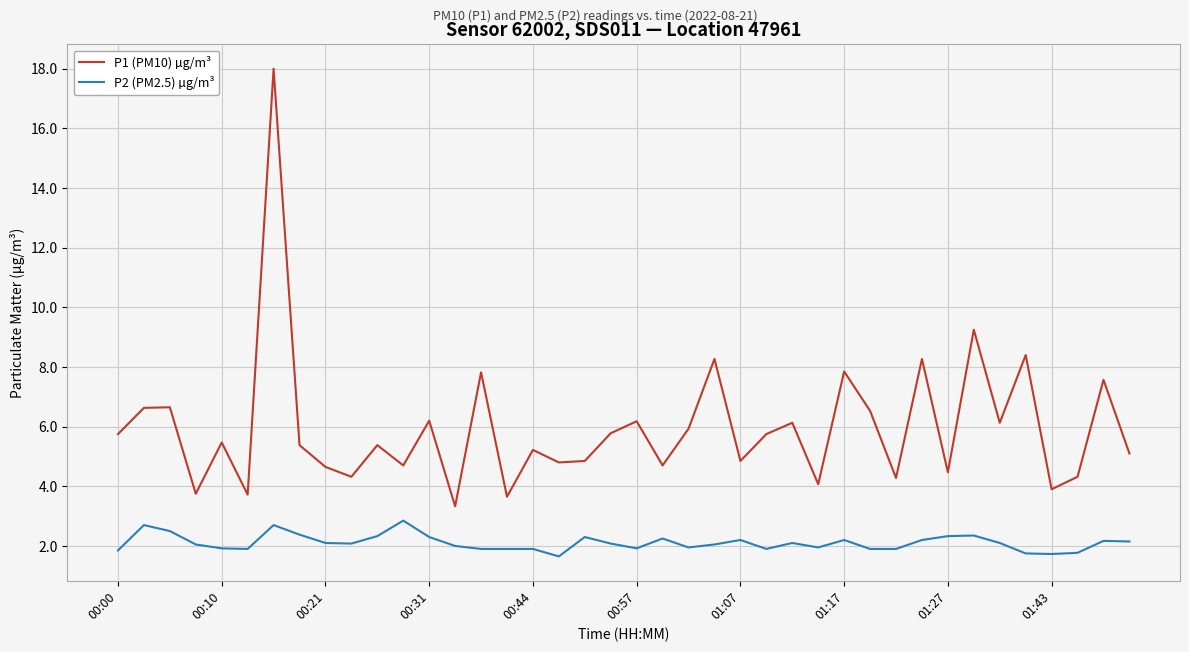

List the series in order of their peak value, lowest first.

P2 (PM2.5) µg/m³, P1 (PM10) µg/m³